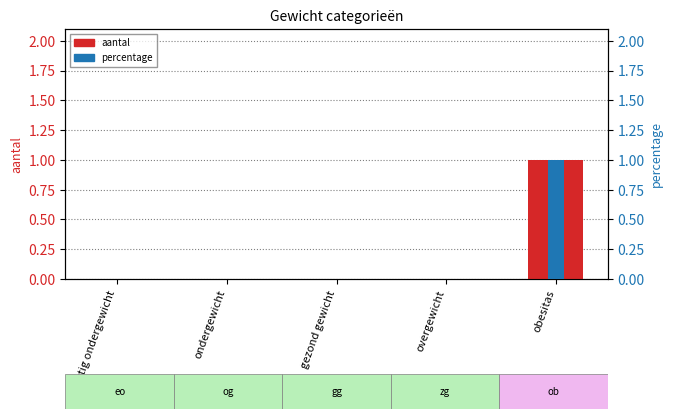

Which category has the lowest value in the percentage series?

ernstig ondergewicht